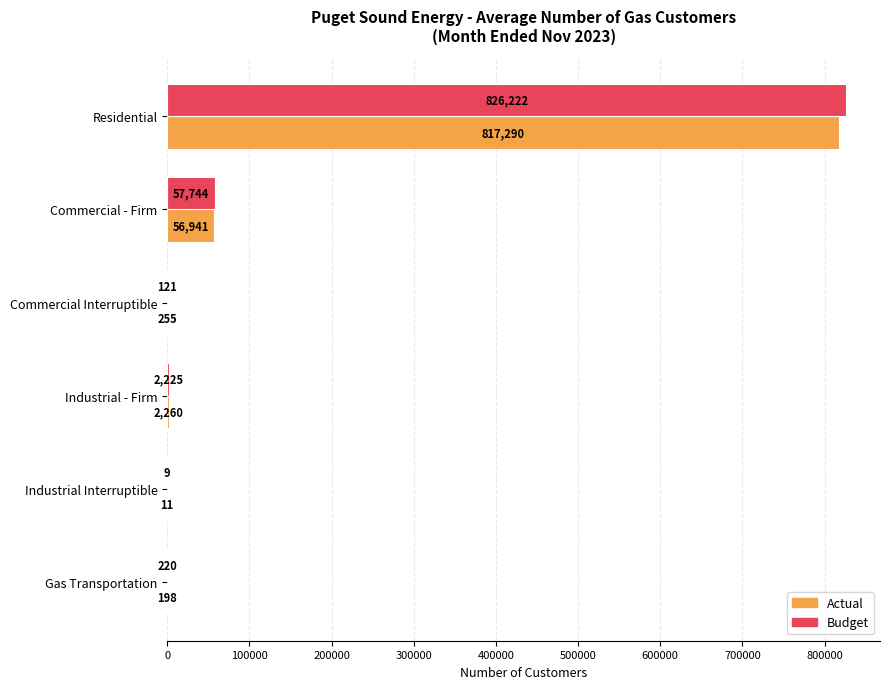

What is the average value of the Actual series?

146159